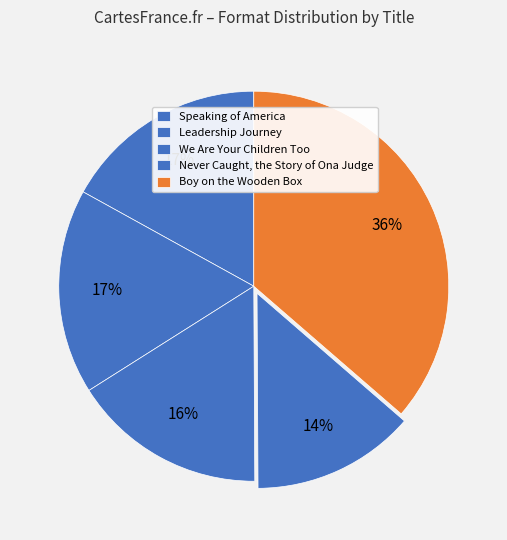

The Leadership Journey slice represents 17% of the pie. True or false?

True